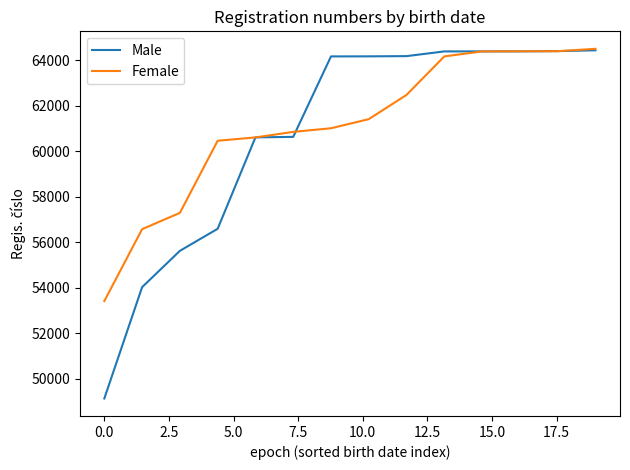

What is the smallest value displayed?

49143